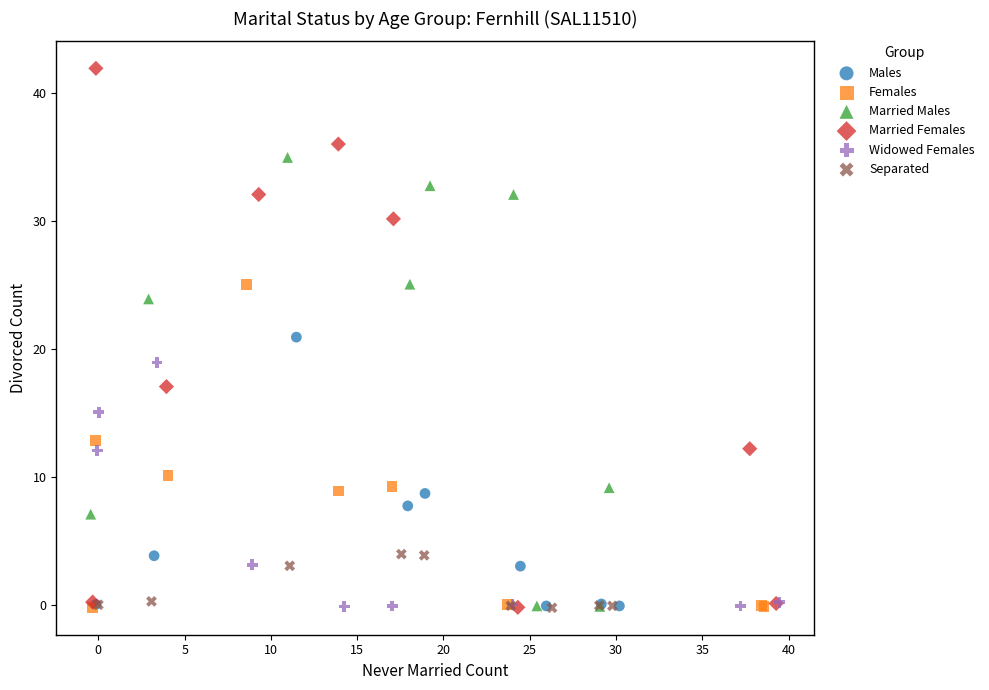

Which series has the largest Y range (max minus min)?

Married Females